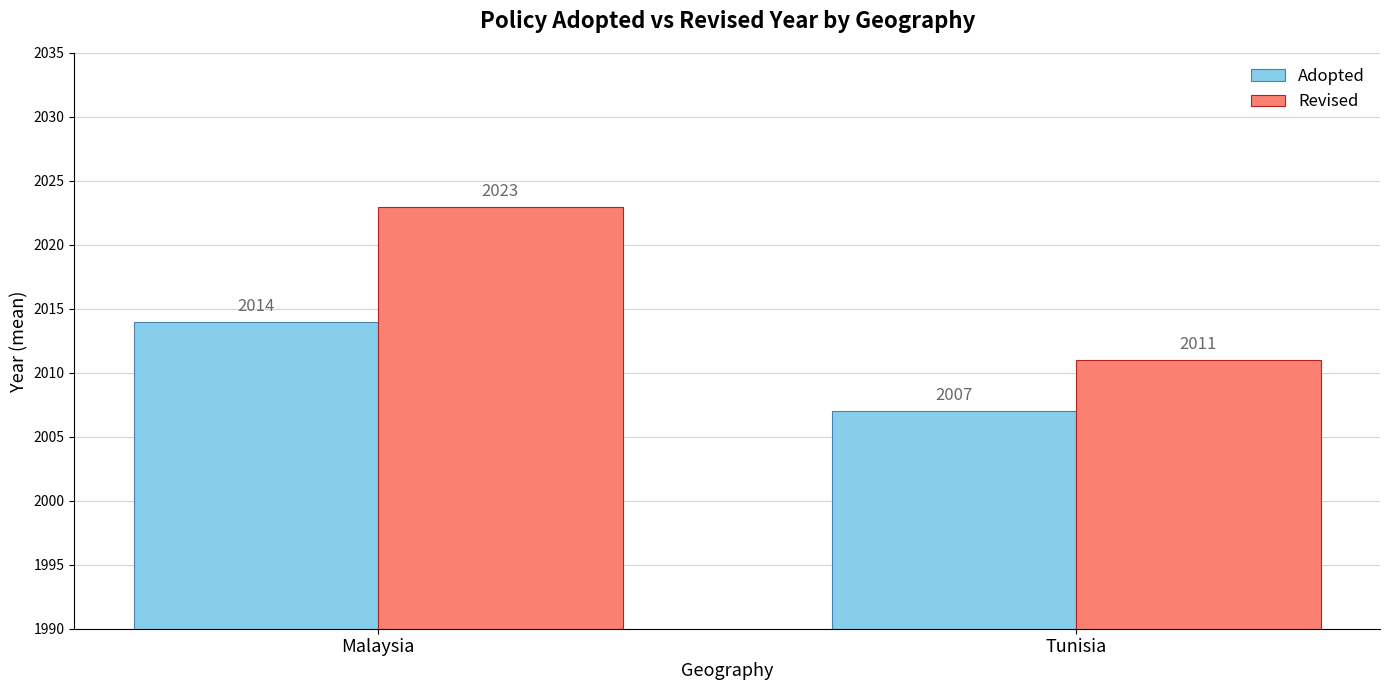

At which label is Adopted closest to 2010?

Tunisia